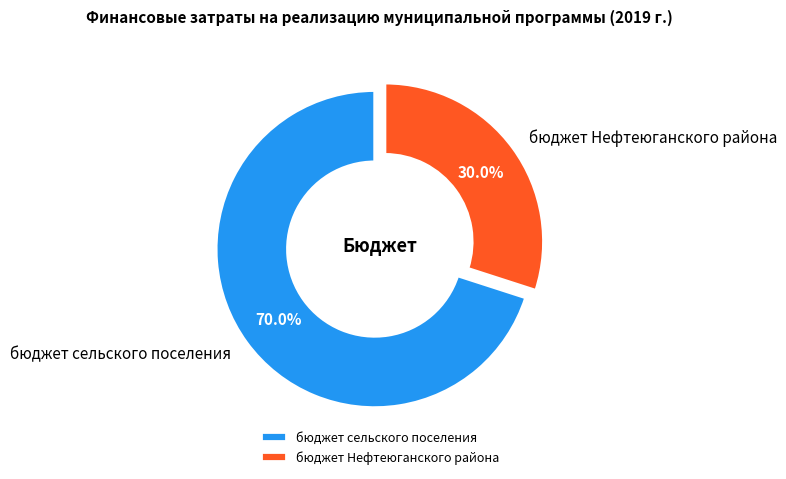

How many slices are in this pie chart?

2